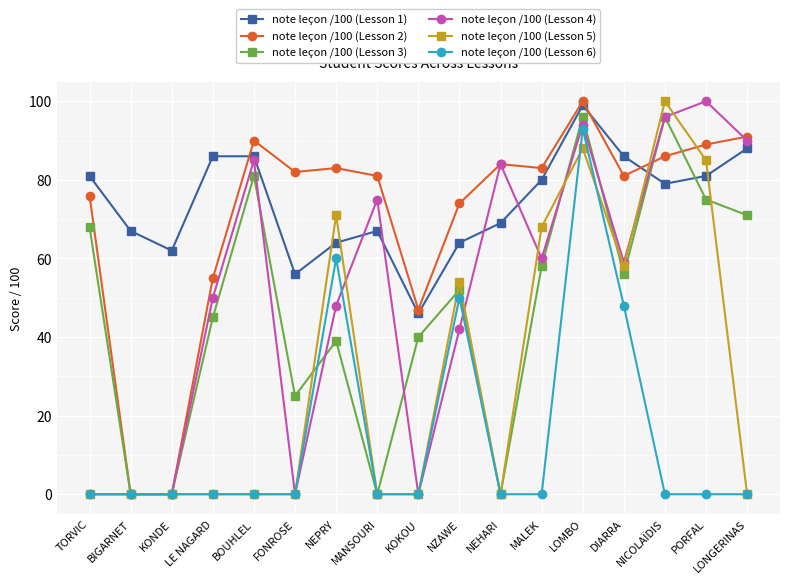

Reading left to right, transcribe all the data shown in this chart.

note leçon /100 (Lesson 1): TORVIC=81	BIGARNET=67	KONDE=62	LE NAGARD=86	BOUHLEL=86	FONROSE=56	NEPRY=64	MANSOURI=67	KOKOU=46	NZAWE=64	NEHARI=69	MALEK=80	LOMBO=99	DIARRA=86	NICOLAÏDIS=79	PORFAL=81	LONGERINAS=88
note leçon /100 (Lesson 2): TORVIC=76	BIGARNET=0	KONDE=0	LE NAGARD=55	BOUHLEL=90	FONROSE=82	NEPRY=83	MANSOURI=81	KOKOU=47	NZAWE=74	NEHARI=84	MALEK=83	LOMBO=100	DIARRA=81	NICOLAÏDIS=86	PORFAL=89	LONGERINAS=91
note leçon /100 (Lesson 3): TORVIC=68	BIGARNET=0	KONDE=0	LE NAGARD=45	BOUHLEL=81	FONROSE=25	NEPRY=39	MANSOURI=0	KOKOU=40	NZAWE=52	NEHARI=0	MALEK=58	LOMBO=96	DIARRA=56	NICOLAÏDIS=96	PORFAL=75	LONGERINAS=71
note leçon /100 (Lesson 4): TORVIC=0	BIGARNET=0	KONDE=0	LE NAGARD=50	BOUHLEL=85	FONROSE=0	NEPRY=48	MANSOURI=75	KOKOU=0	NZAWE=42	NEHARI=84	MALEK=60	LOMBO=94	DIARRA=59	NICOLAÏDIS=96	PORFAL=100	LONGERINAS=90
note leçon /100 (Lesson 5): TORVIC=0	BIGARNET=0	KONDE=0	LE NAGARD=0	BOUHLEL=0	FONROSE=0	NEPRY=71	MANSOURI=0	KOKOU=0	NZAWE=54	NEHARI=0	MALEK=68	LOMBO=88	DIARRA=58	NICOLAÏDIS=100	PORFAL=85	LONGERINAS=0
note leçon /100 (Lesson 6): TORVIC=0	BIGARNET=0	KONDE=0	LE NAGARD=0	BOUHLEL=0	FONROSE=0	NEPRY=60	MANSOURI=0	KOKOU=0	NZAWE=50	NEHARI=0	MALEK=0	LOMBO=93	DIARRA=48	NICOLAÏDIS=0	PORFAL=0	LONGERINAS=0